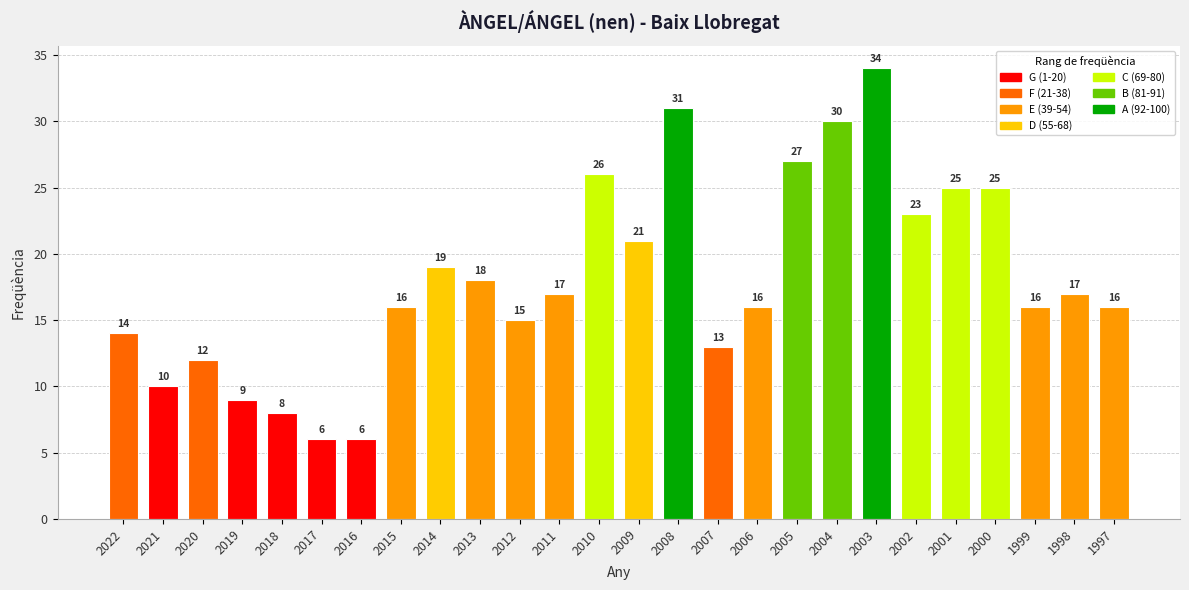

Reading left to right, transcribe all the data shown in this chart.

14	10	12	9	8	6	6	16	19	18	15	17	26	21	31	13	16	27	30	34	23	25	25	16	17	16